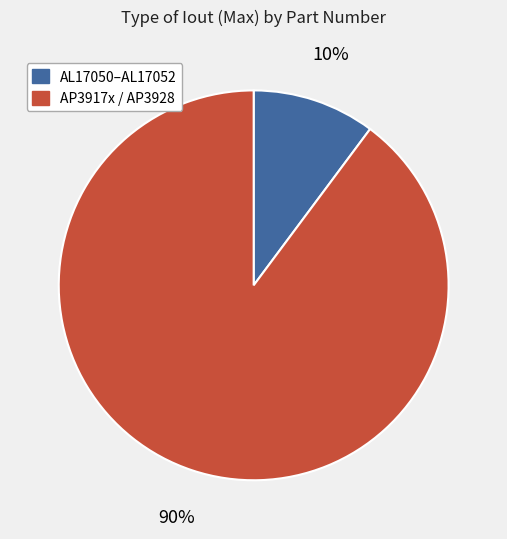

Count the number of slices in the pie.

2